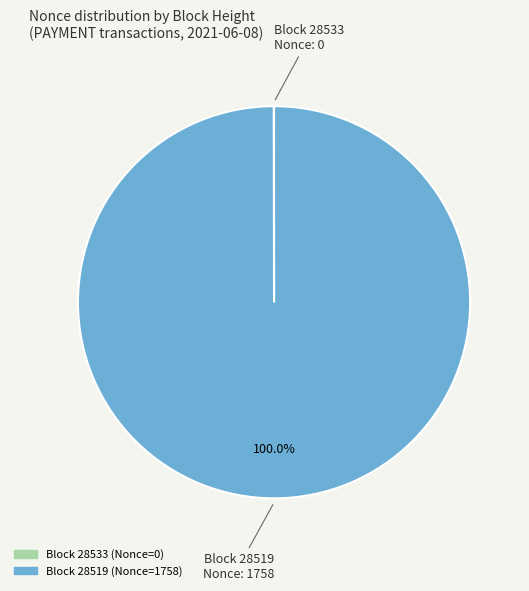

Does any single category account for the majority?

Yes